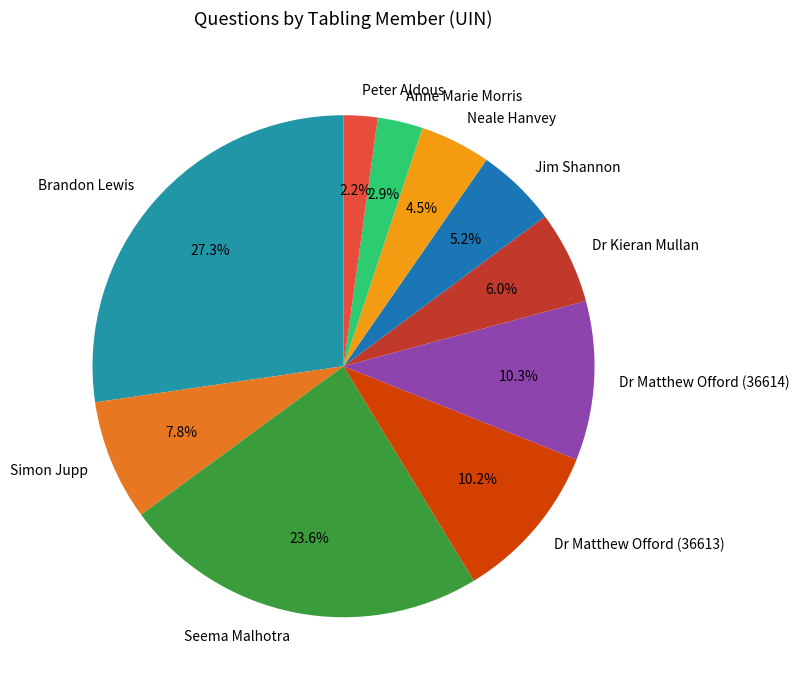

What percentage is NOT represented by Dr Kieran Mullan?

94.0%